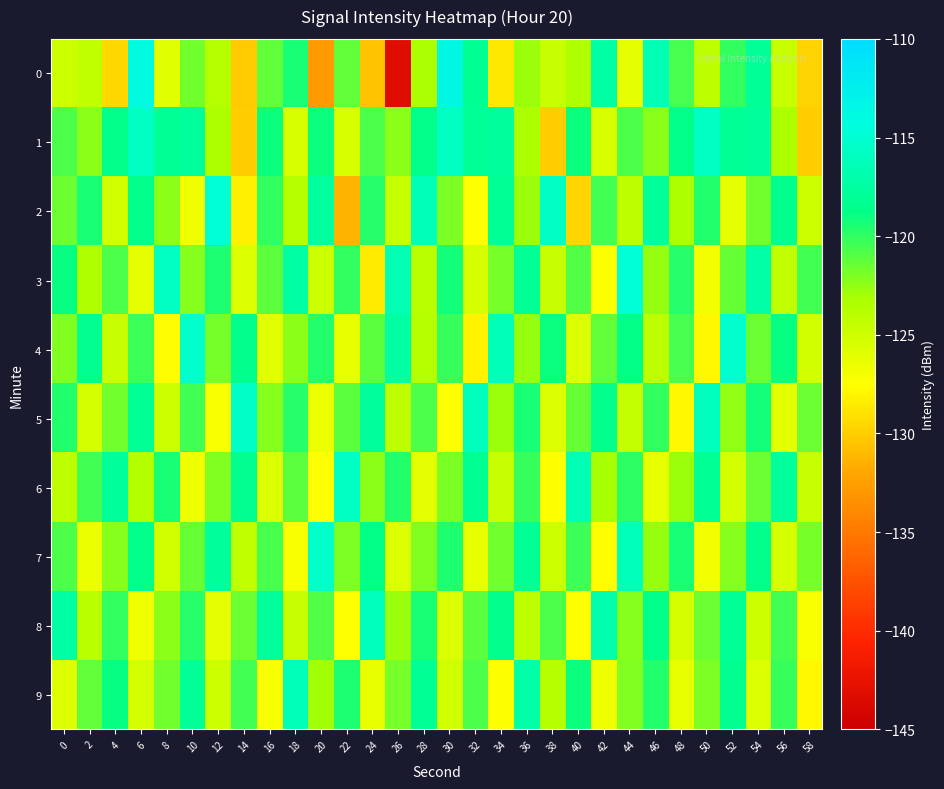

What is the difference between the highest and lowest values at 48?

9.2